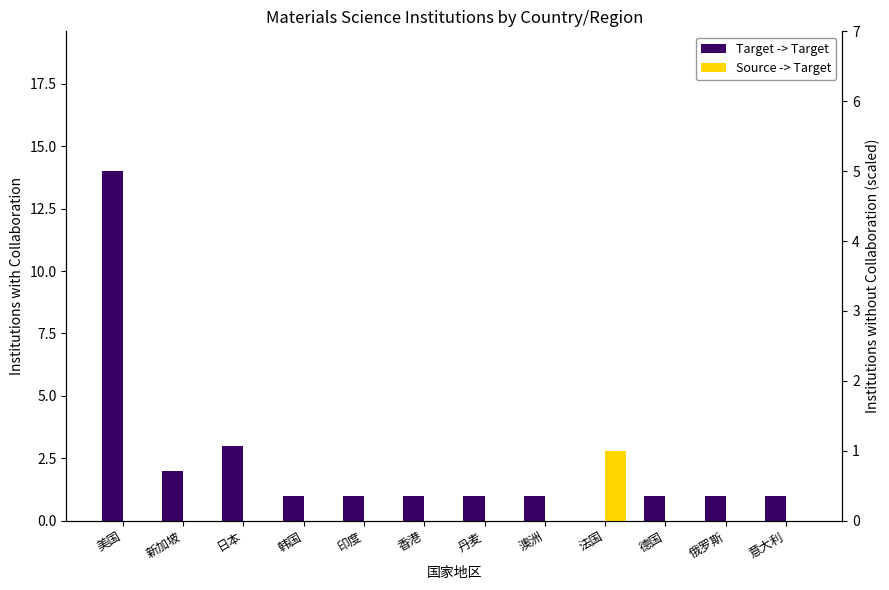

Reading left to right, transcribe all the data shown in this chart.

Target -> Target: 14	2	3	1	1	1	1	1	0	1	1	1
Source -> Target: 0	0	0	0	0	0	0	0	1	0	0	0